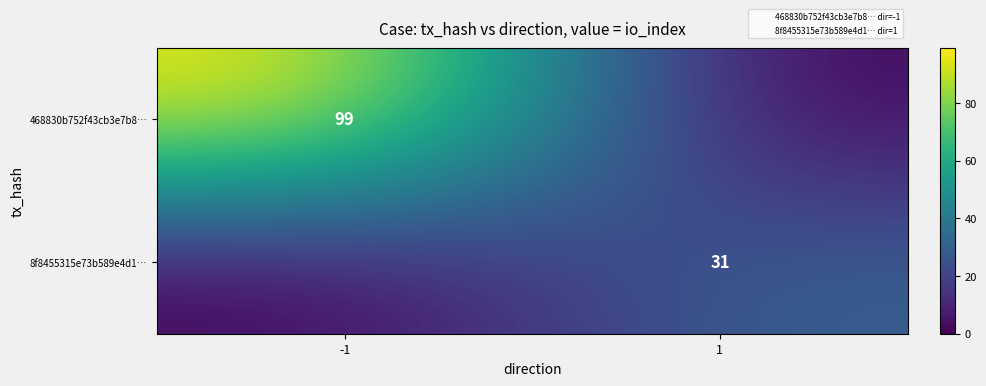

True or false: 8f8455315e73b589e4d1… has a value of 31 at 1.

True